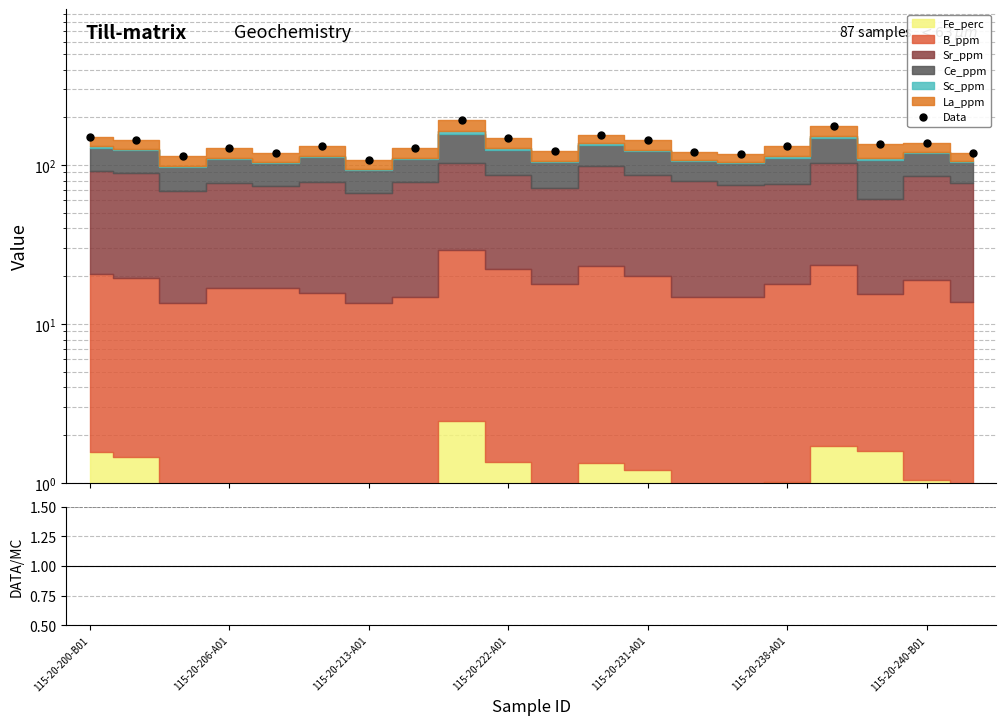

What is the value of the ratio point at the 9th from the left?

11.1